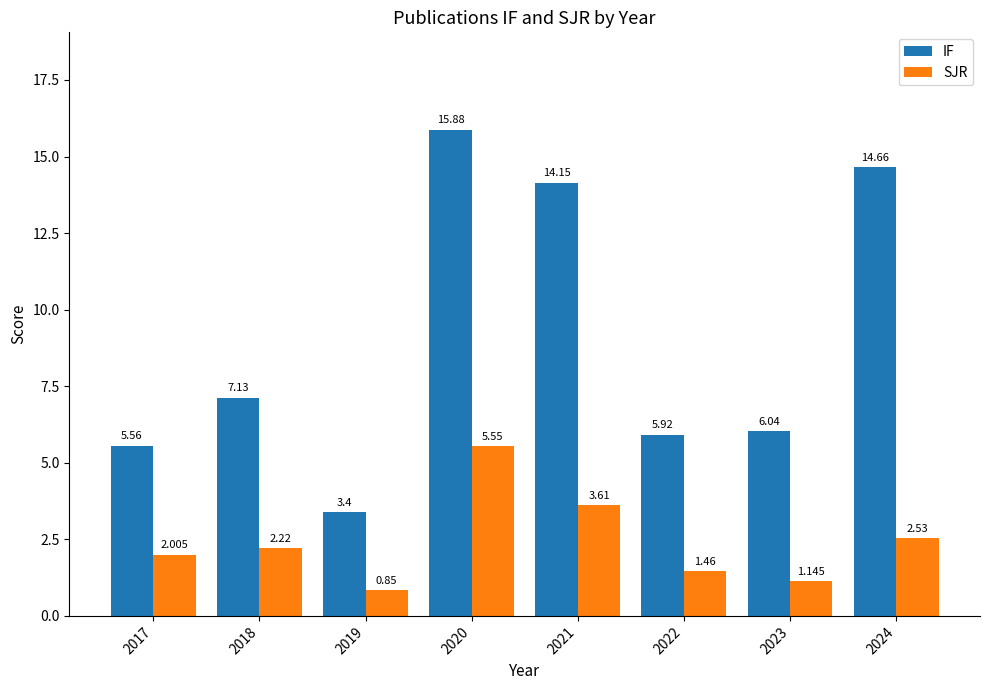

Is the value of IF at 2023 greater than the value of SJR at 2021?

Yes